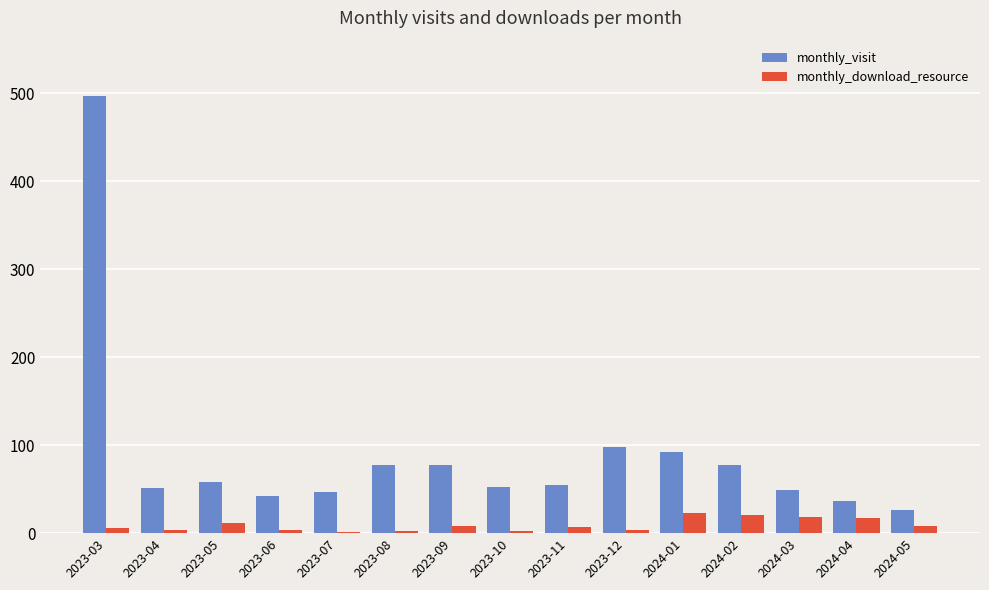

What is the maximum value for monthly_download_resource?

23